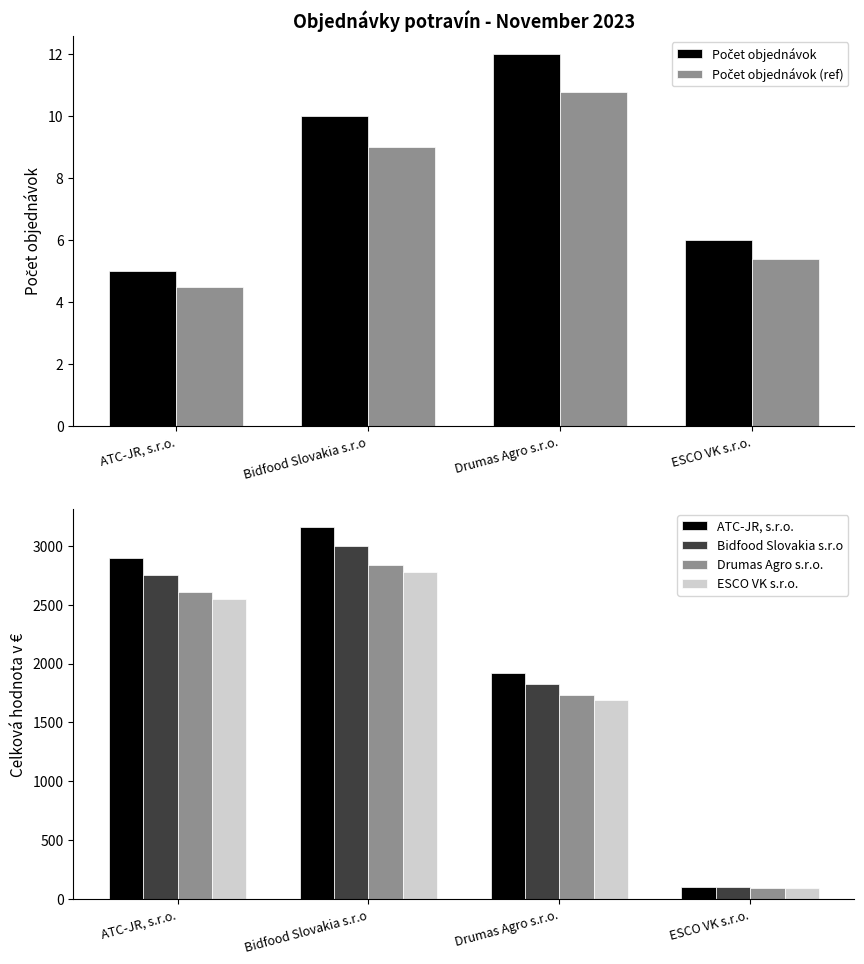

What is the label of the 2nd bar from the right?

Drumas Agro s.r.o.